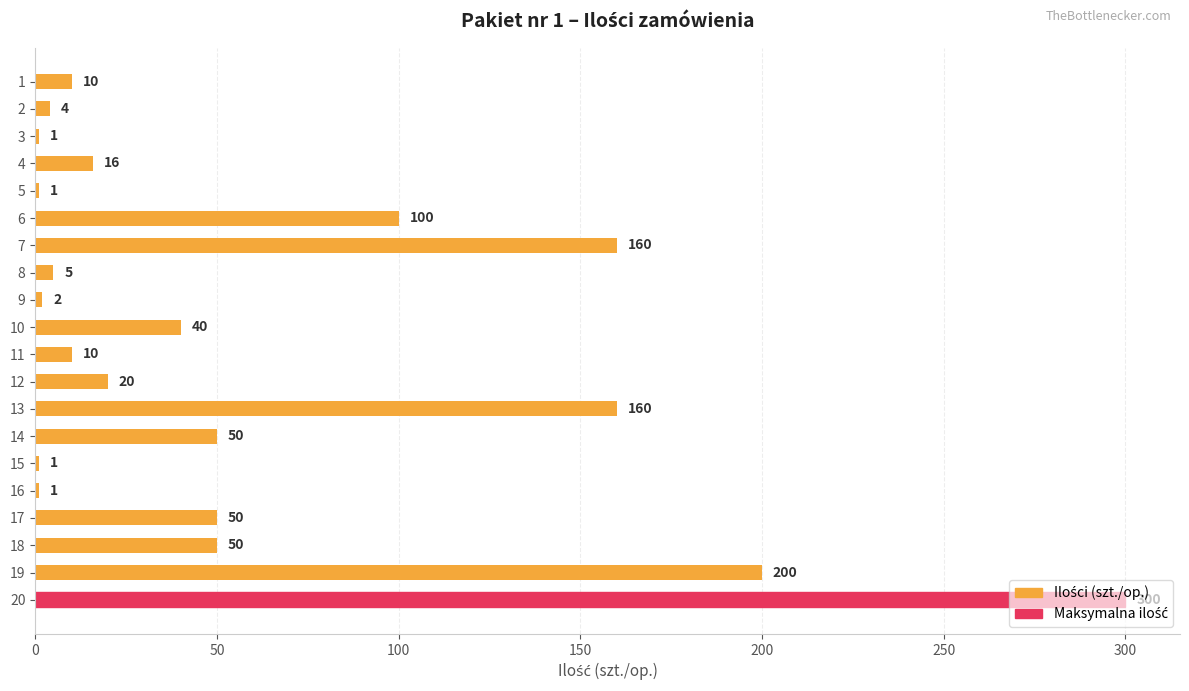

What is the value of the 13th bar from the top?

160